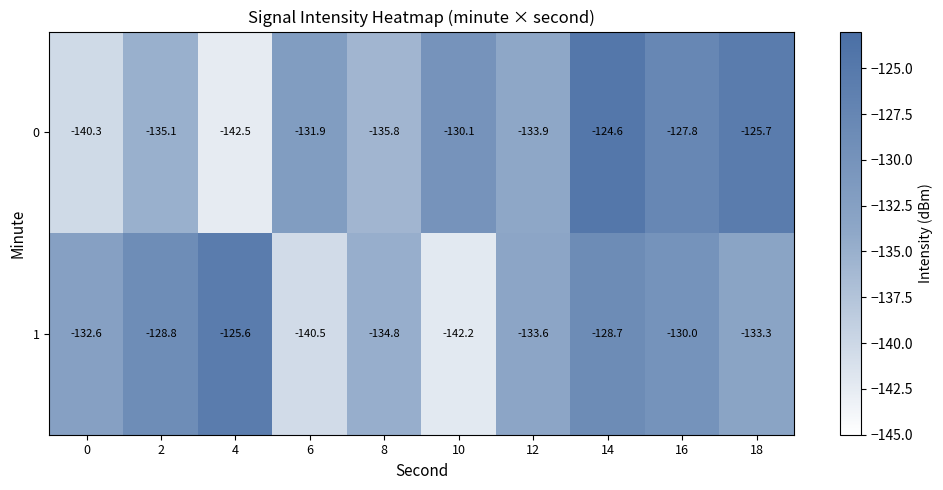

At which category does the chart reach its minimum across all series?

4